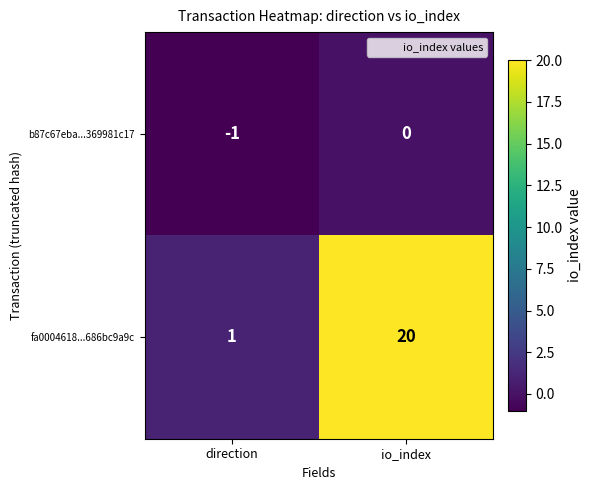

At which label is b87c67eba...369981c17 closest to 0?

io_index